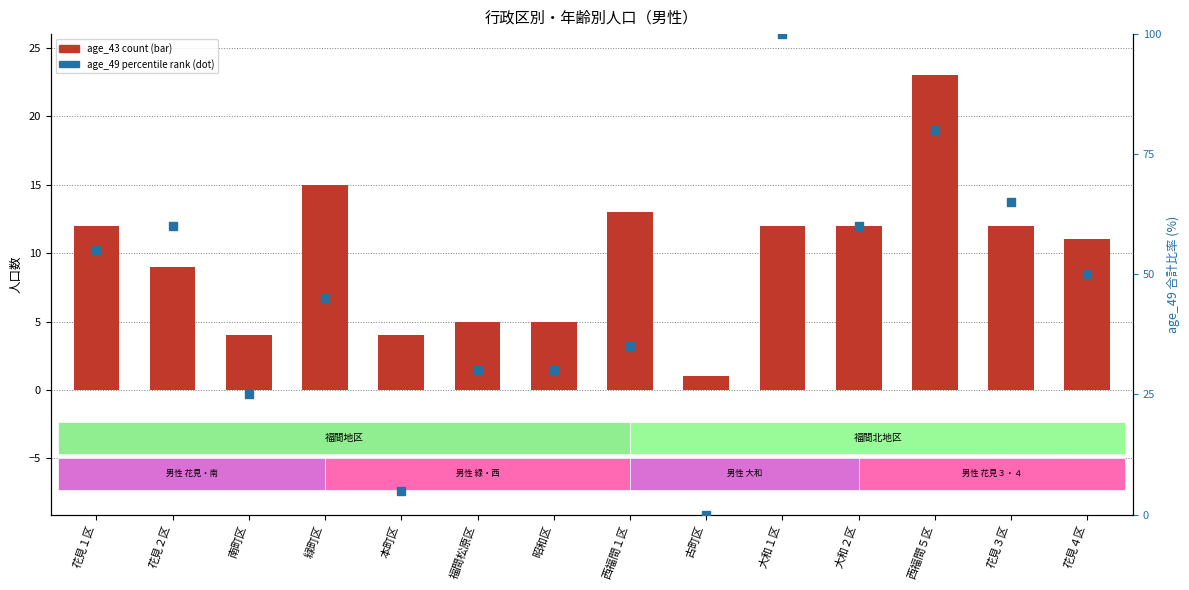

Which series contains the highest Y value?

age_49 percentile rank